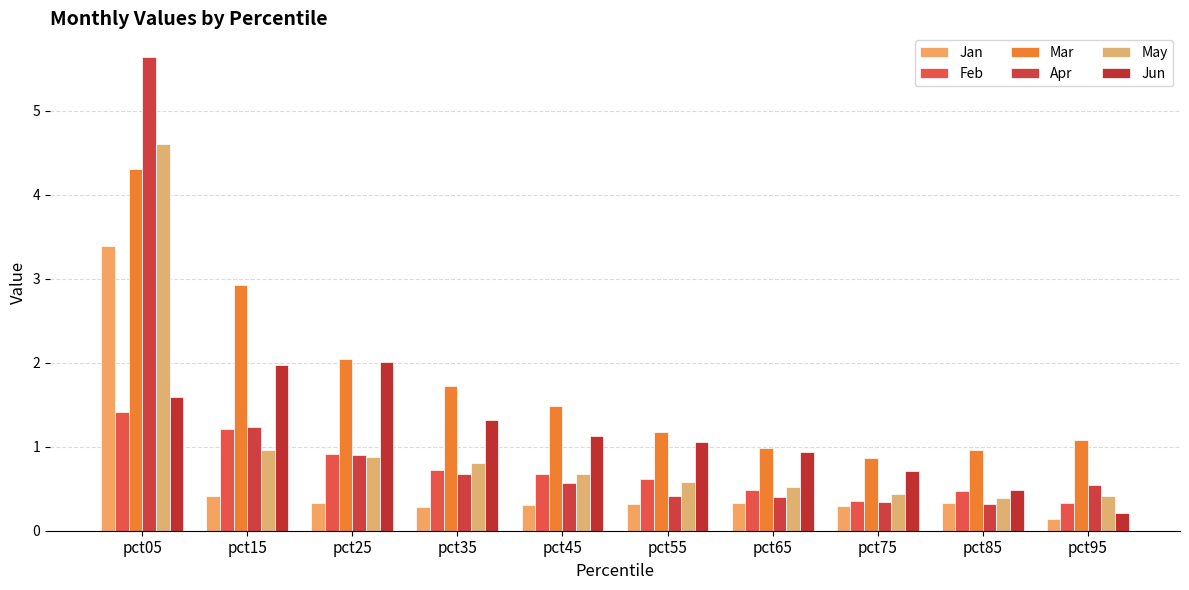

What is the sum of all Jan values?

6.1